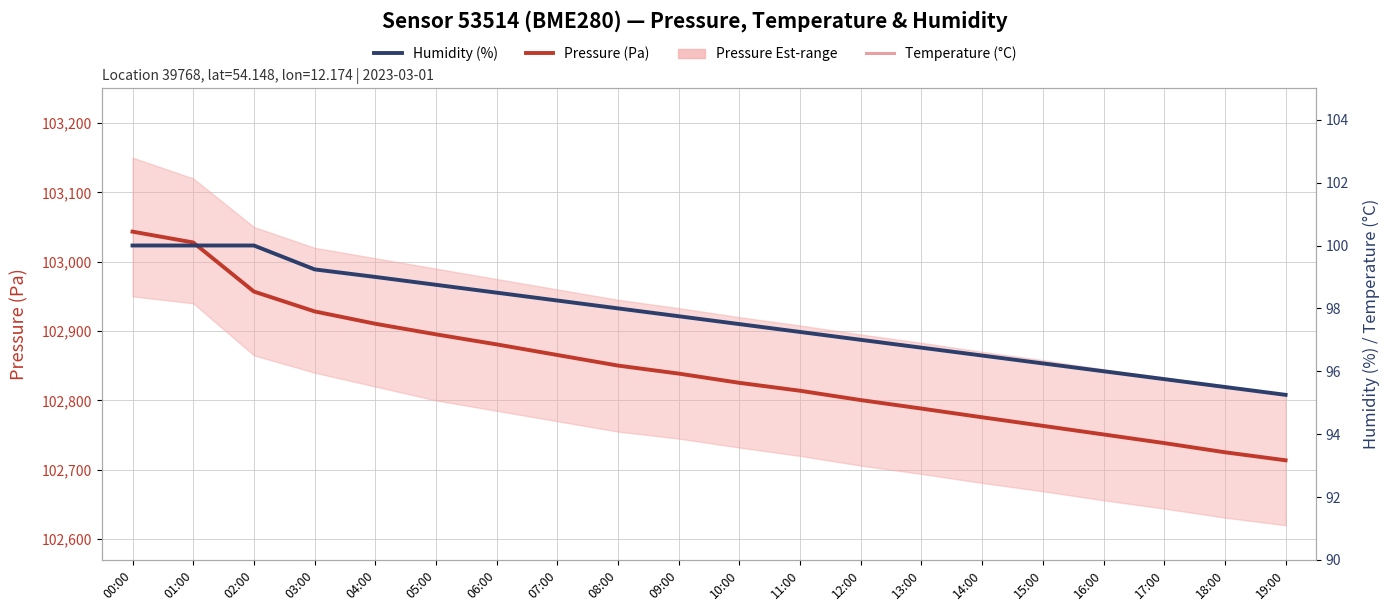

How many categories are shown in the chart?

20